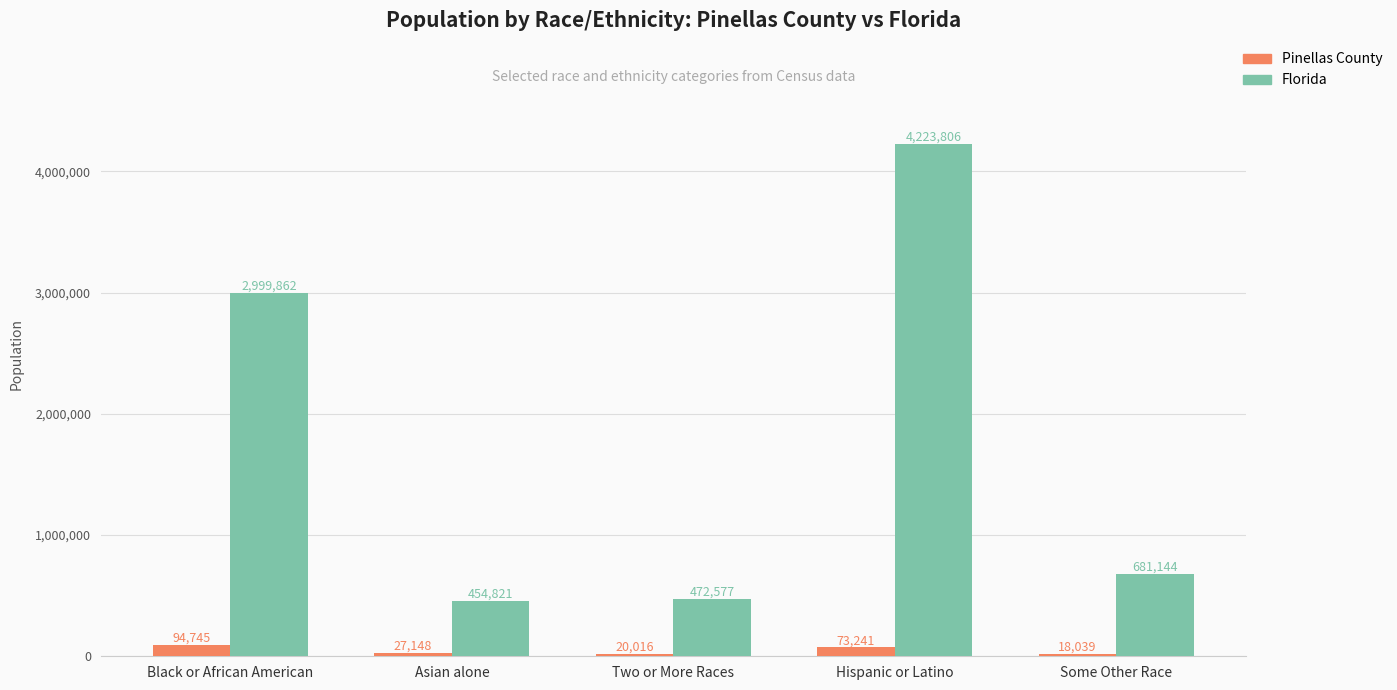

How many distinct data groups are displayed?

2